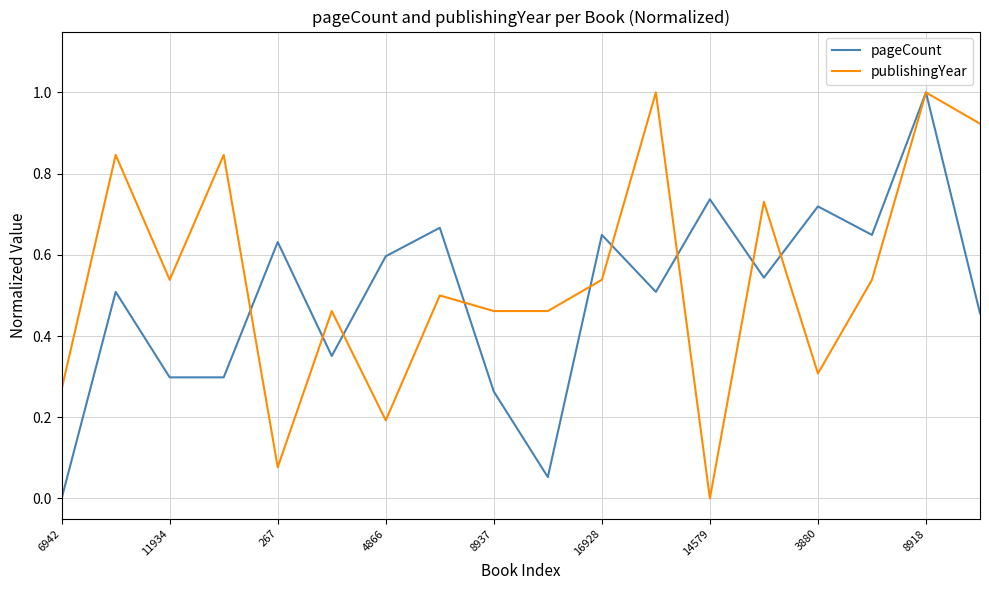

Rank the series by their average value, from highest to lowest.

publishingYear, pageCount